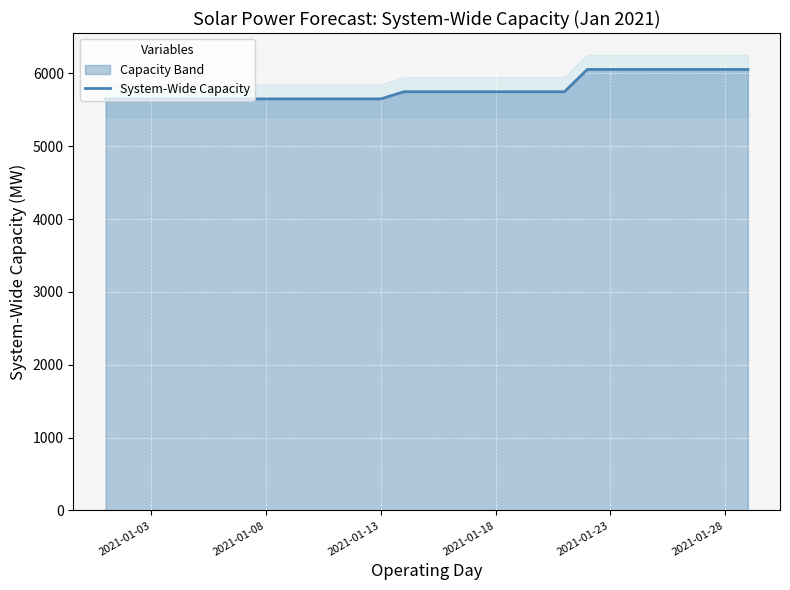

What is the average value?

5787